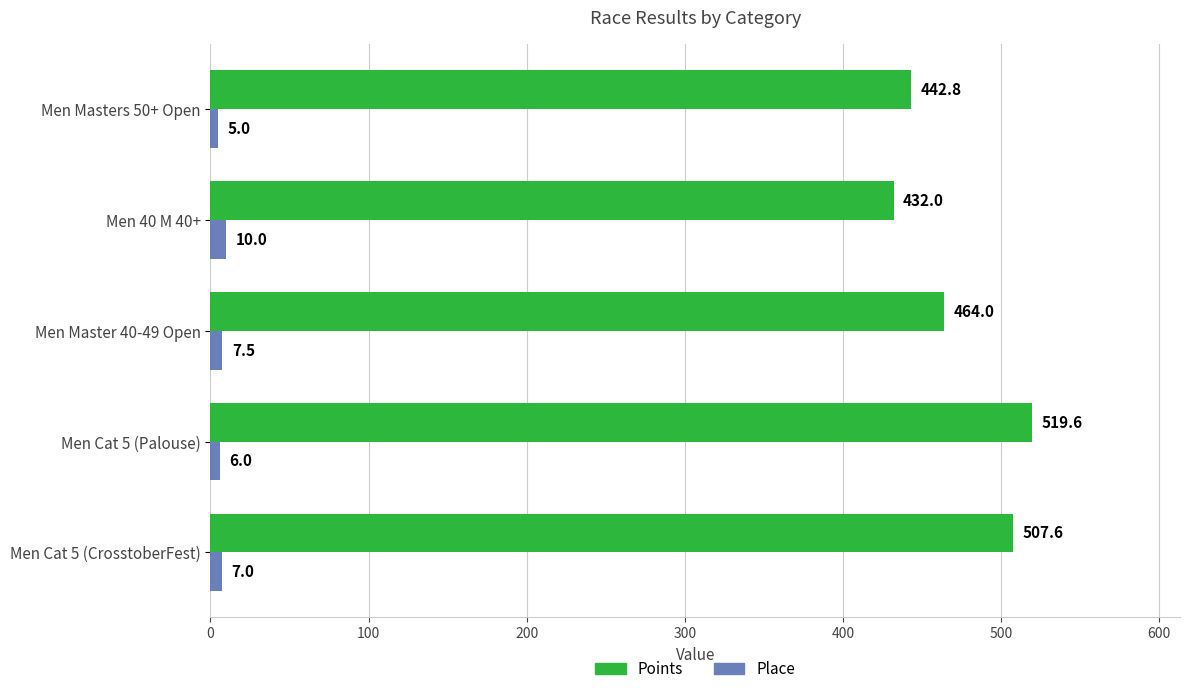

List the labels in order of Place value, largest first.

Men 40 M 40+, Men Master 40-49 Open, Men Cat 5 (CrosstoberFest), Men Cat 5 (Palouse), Men Masters 50+ Open